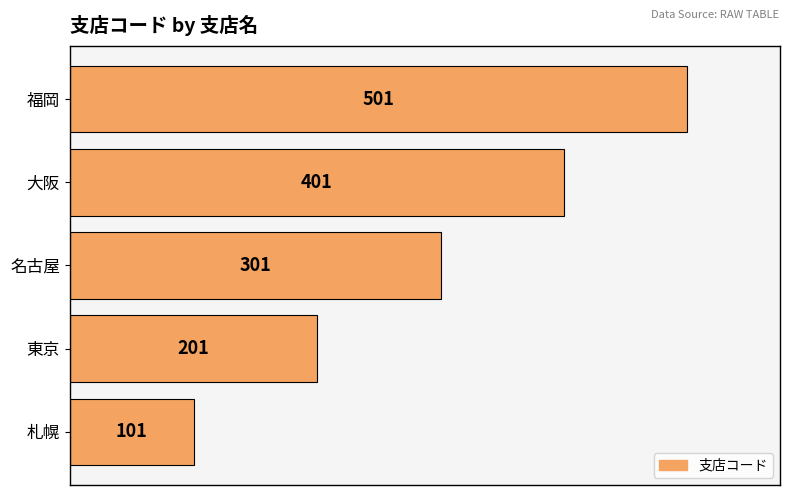

Rank the categories by value from lowest to highest.

札幌, 東京, 名古屋, 大阪, 福岡